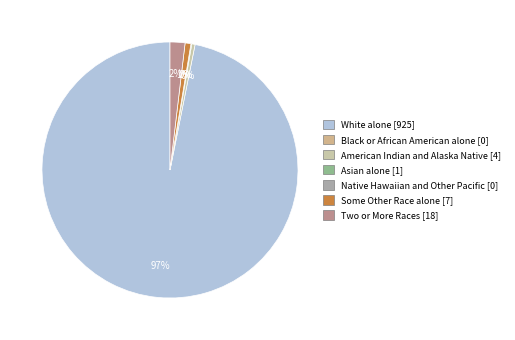

To the nearest percent, what is the average slice percentage?

20%